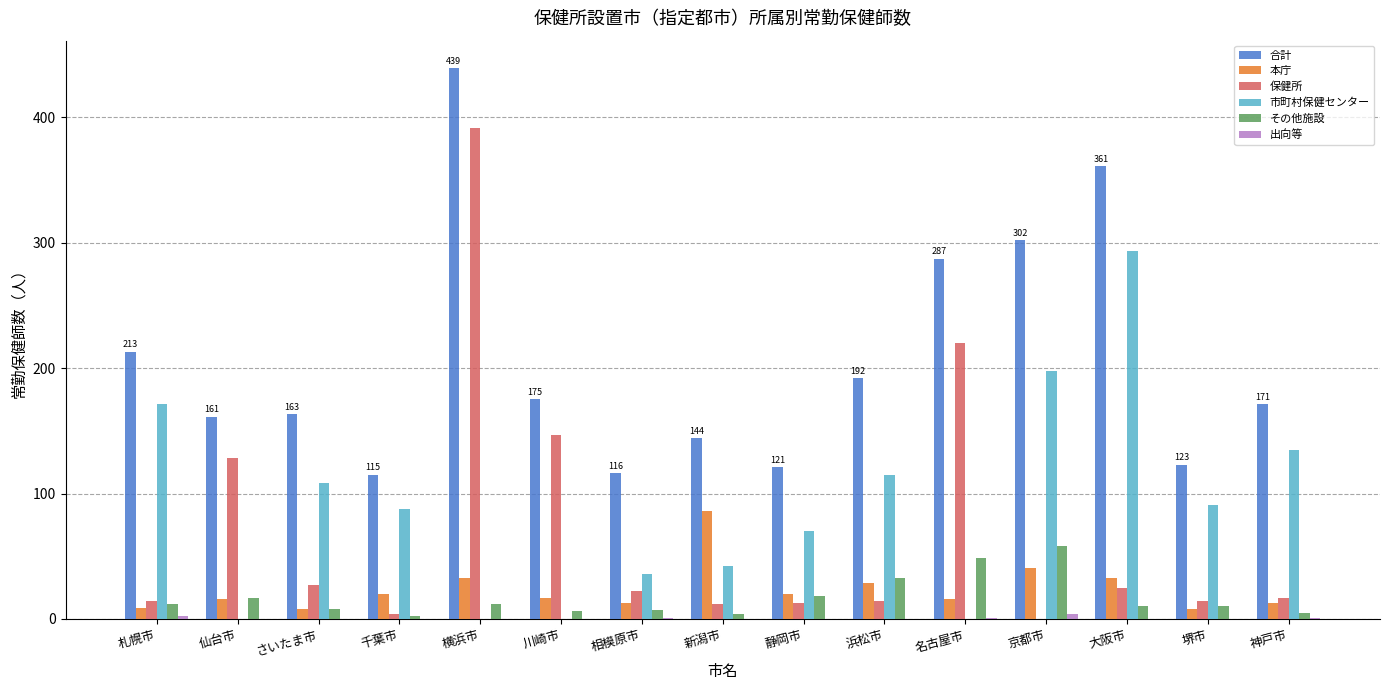

What is the spread (max minus min) of values at 大阪市?

361